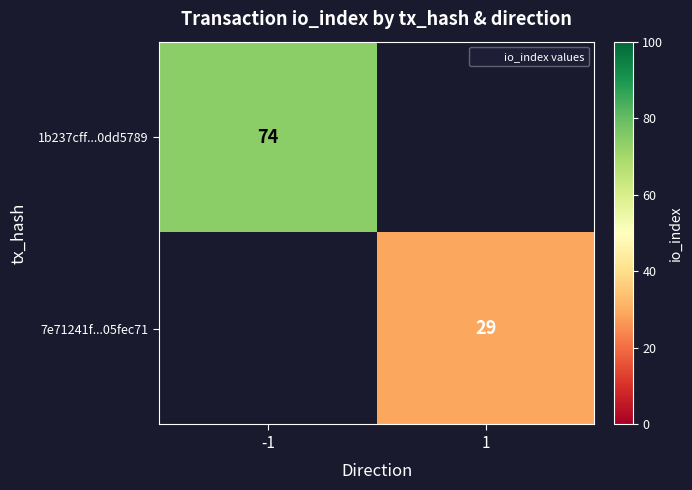

The 7e71241f...05fec71 series shows 7 at 1. True or false?

False